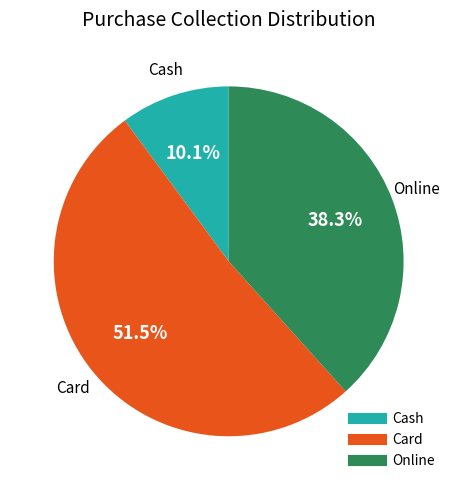

To the nearest percent, what is the average slice percentage?

33%